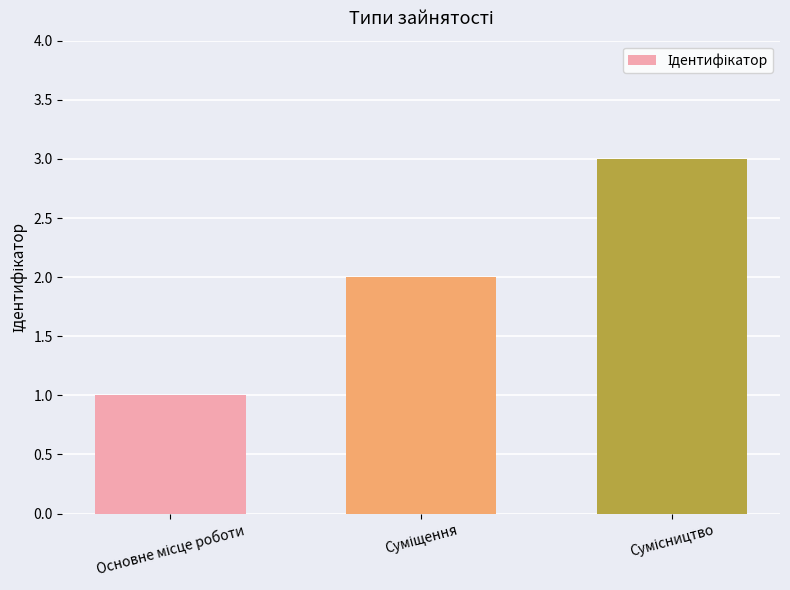

Are the bars grouped side by side (vs. stacked)?

No